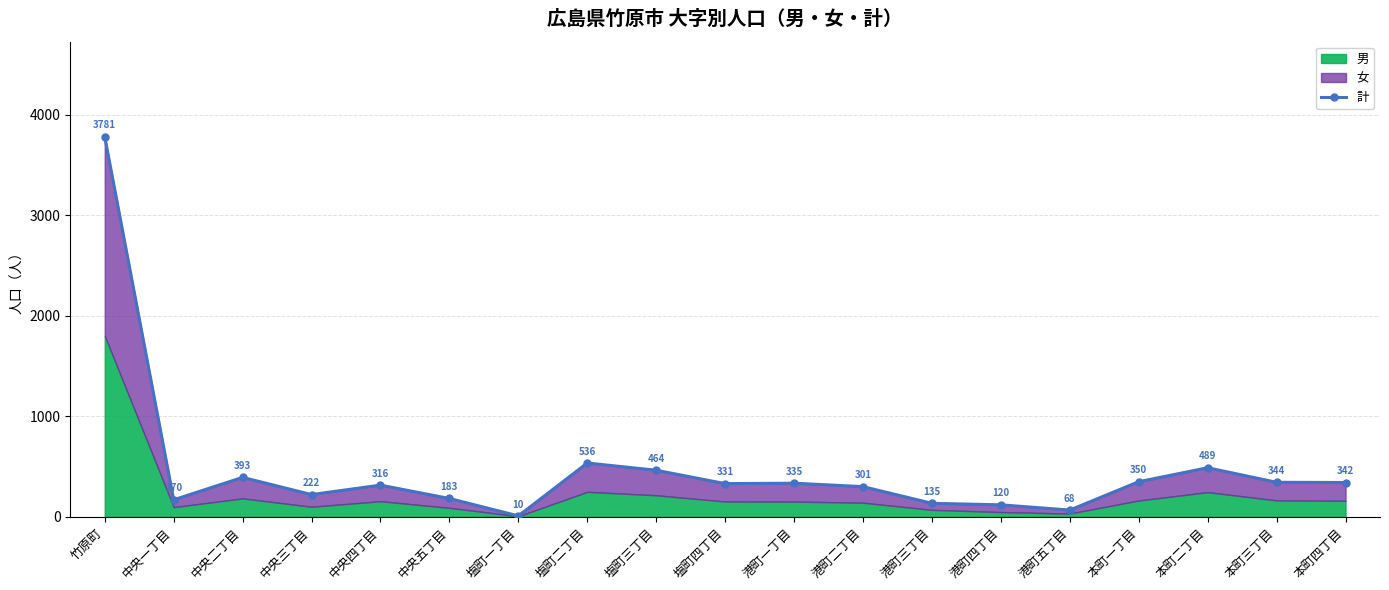

List the labels in order of value, smallest first.

塩町一丁目, 港町五丁目, 港町四丁目, 港町三丁目, 中央一丁目, 中央五丁目, 中央三丁目, 港町二丁目, 中央四丁目, 塩町四丁目, 港町一丁目, 本町四丁目, 本町三丁目, 本町一丁目, 中央二丁目, 塩町三丁目, 本町二丁目, 塩町二丁目, 竹原町